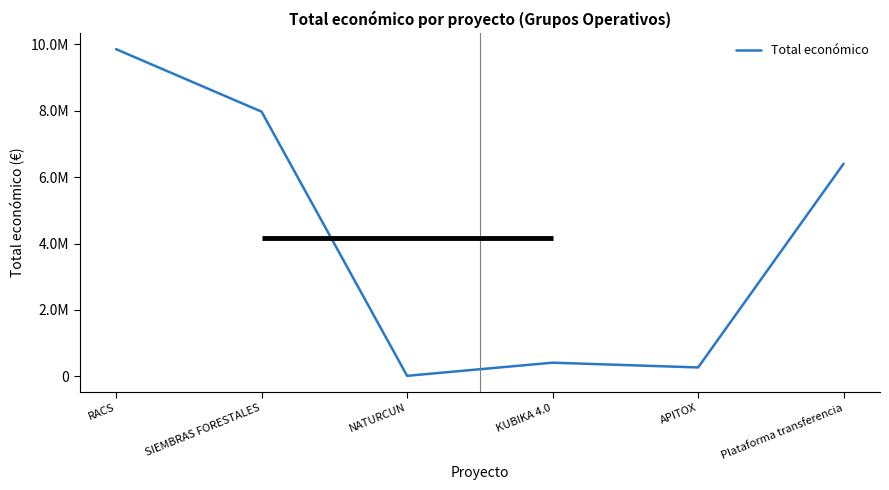

What is the average value?

4153740